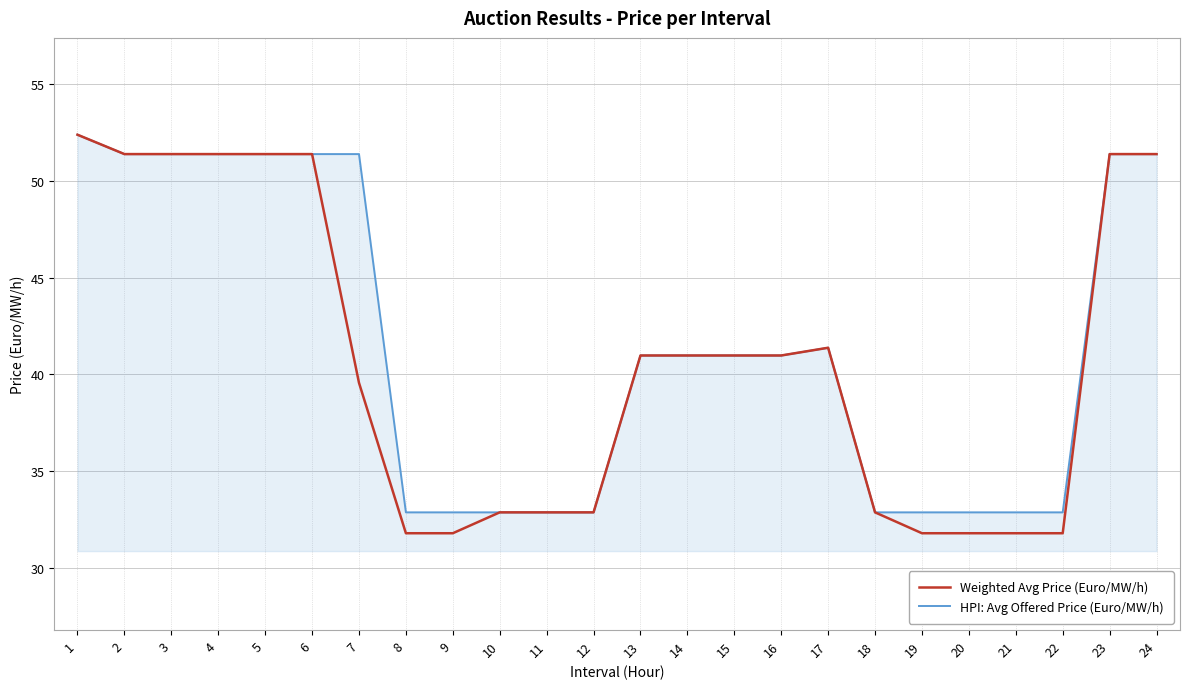

Which series has the widest spread of values?

Weighted Avg Price (Euro/MW/h)